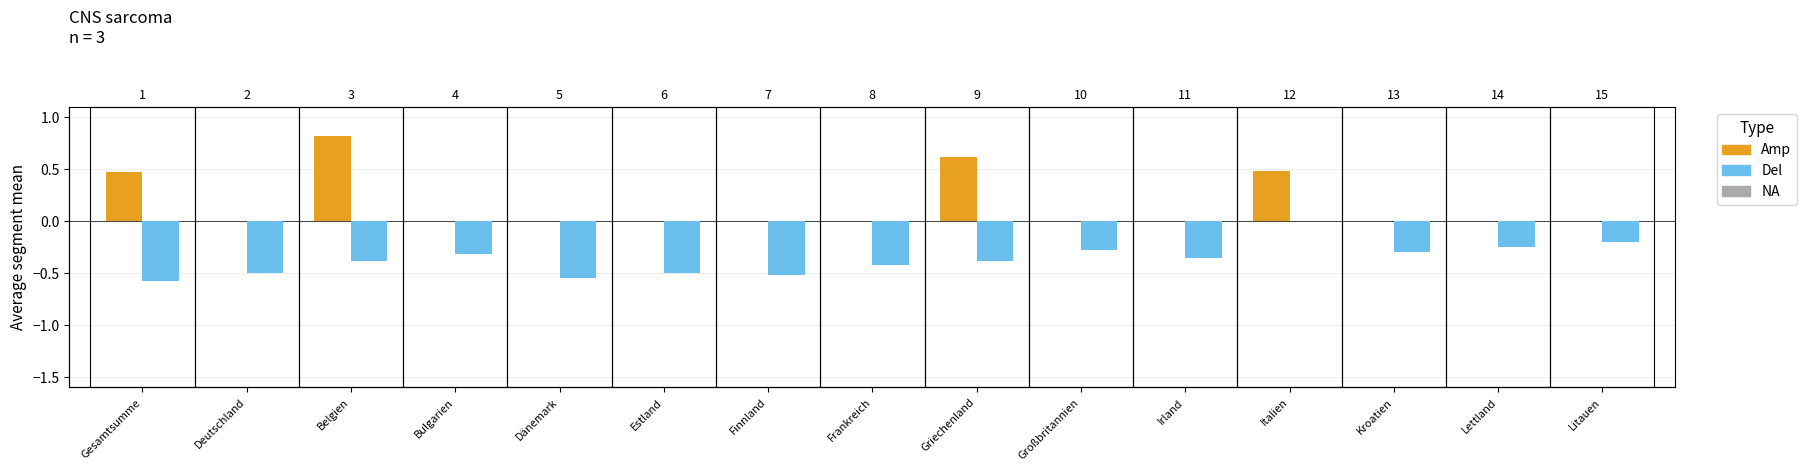

Which series changed the most between Gesamtsumme and Italien?

Del